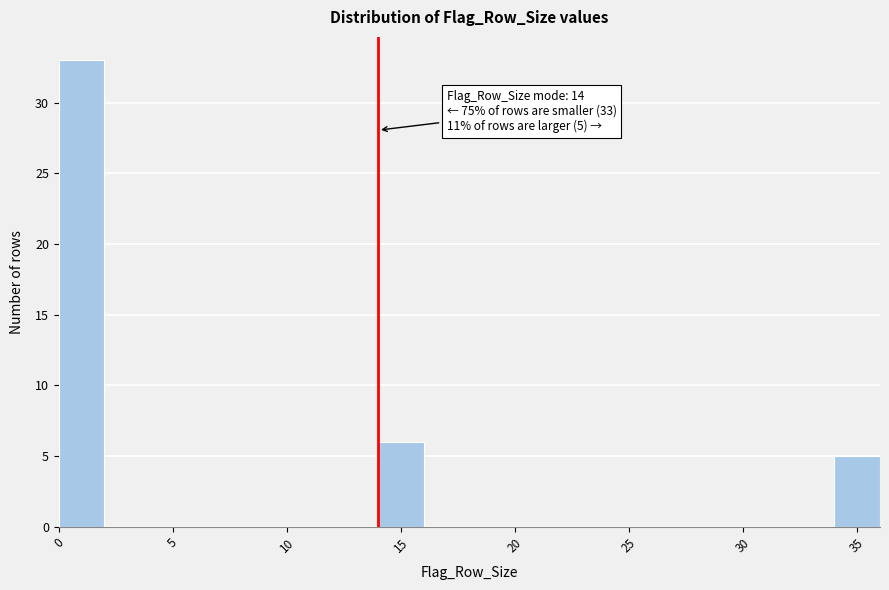

Over which range of the x-axis is the bar tallest?

0 to 2